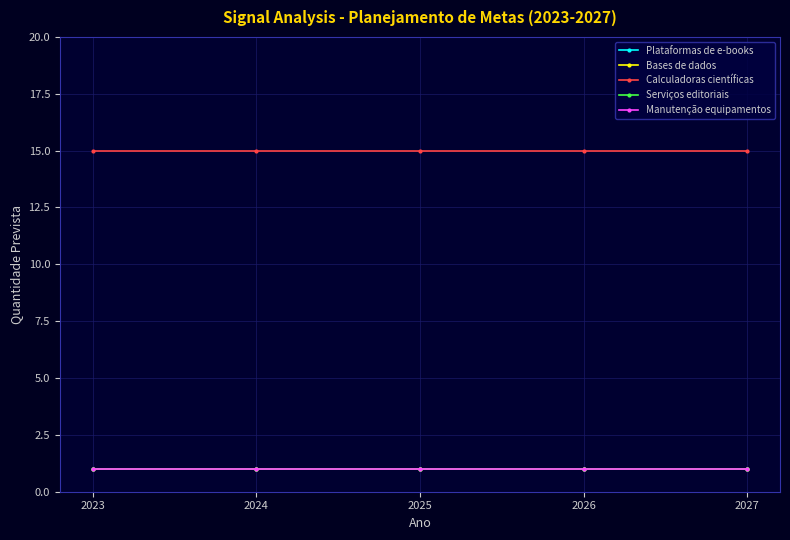

Reading left to right, list all the values displayed in this chart.

Plataformas de e-books: 2023=1	2024=1	2025=1	2026=1	2027=1
Bases de dados: 2023=1	2024=1	2025=1	2026=1	2027=1
Calculadoras científicas: 2023=15	2024=15	2025=15	2026=15	2027=15
Serviços editoriais: 2023=1	2024=1	2025=1	2026=1	2027=1
Manutenção equipamentos: 2023=1	2024=1	2025=1	2026=1	2027=1